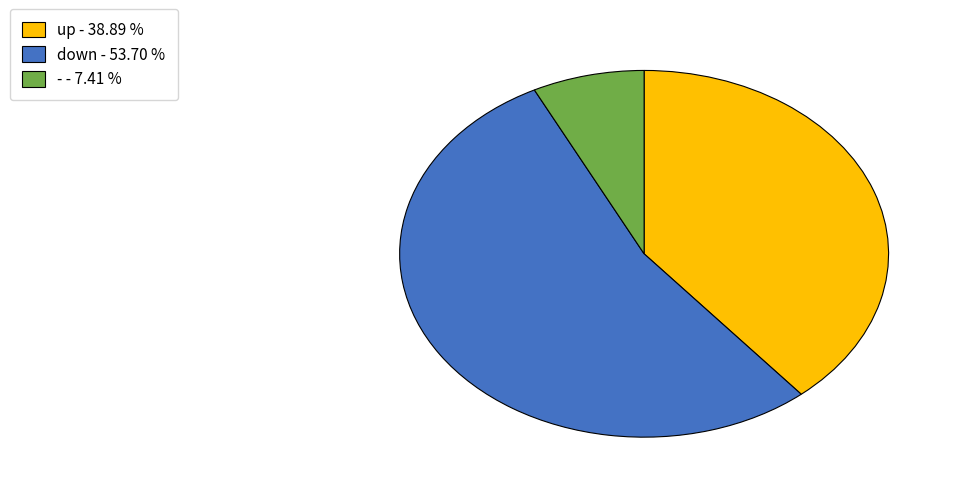

Is it true that down is 64% of the pie?

False